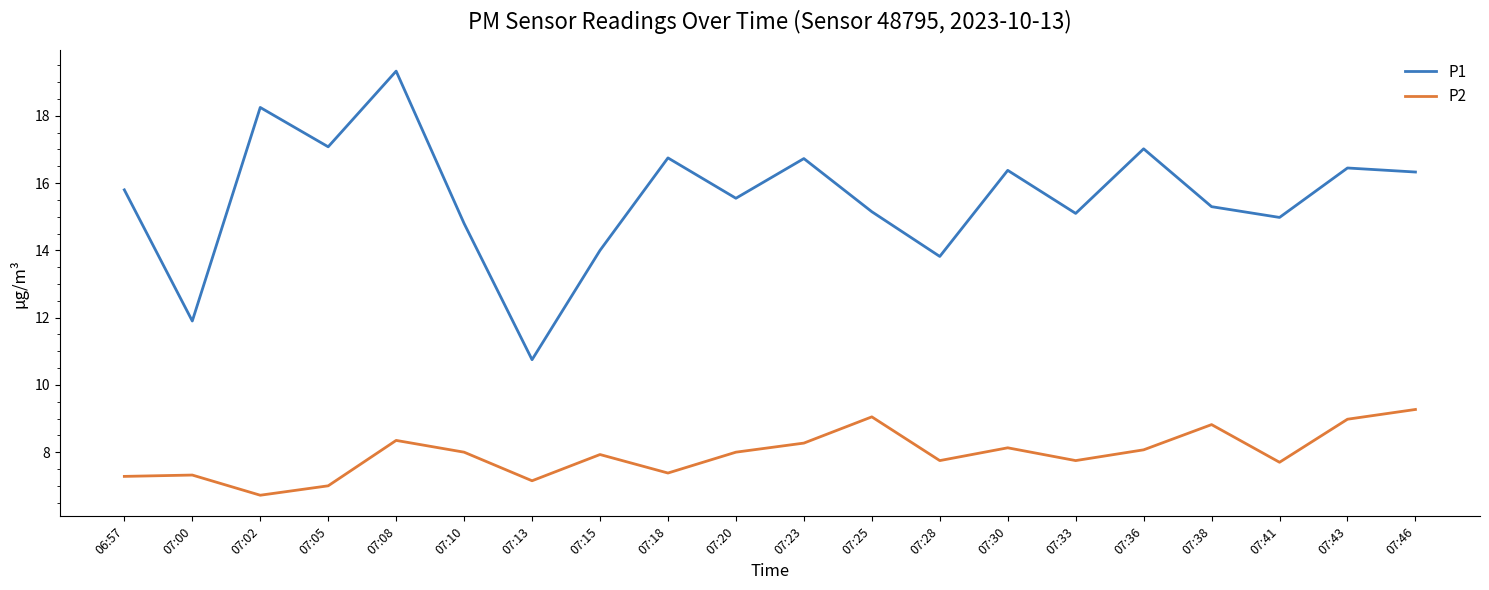

What is the total value across all series at 07:10?

22.8